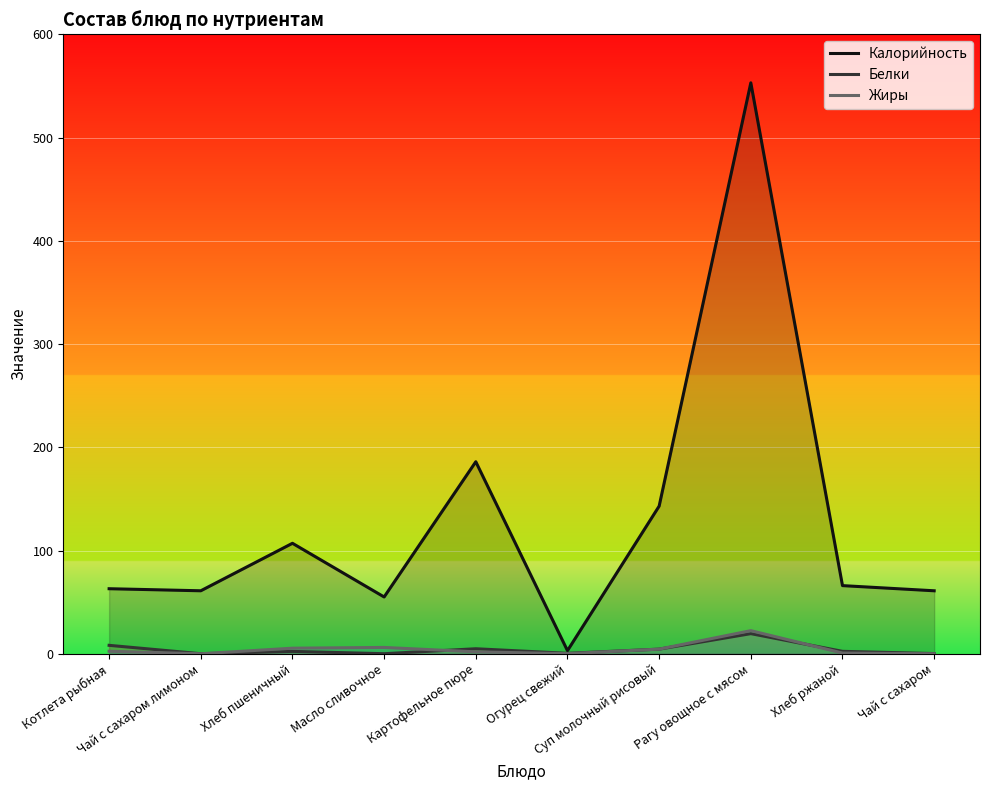

What is the sum of all Белки values?

42.4